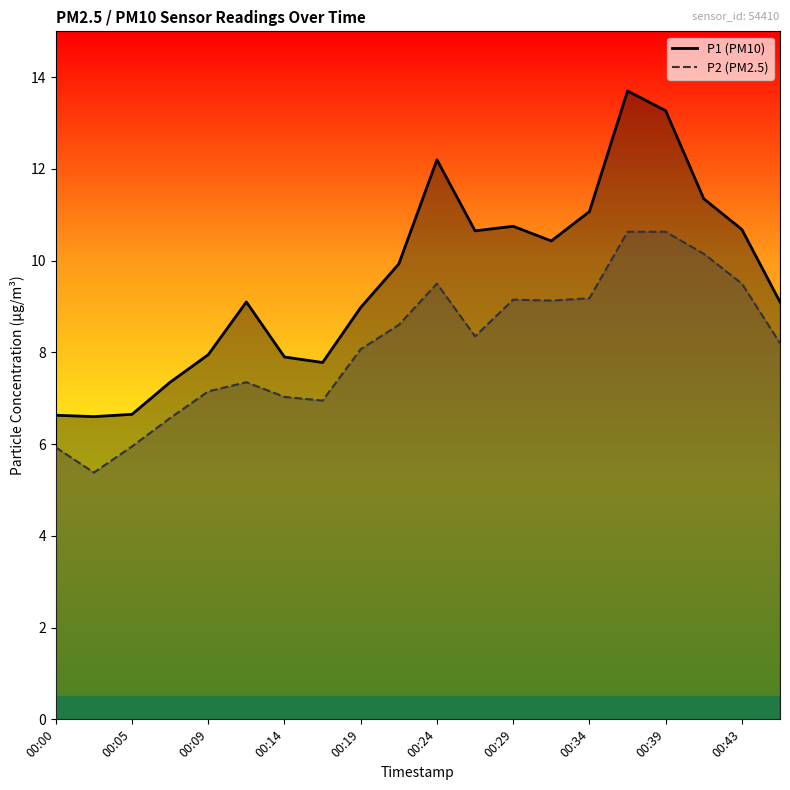

At which category is the sum across all series the highest?

15